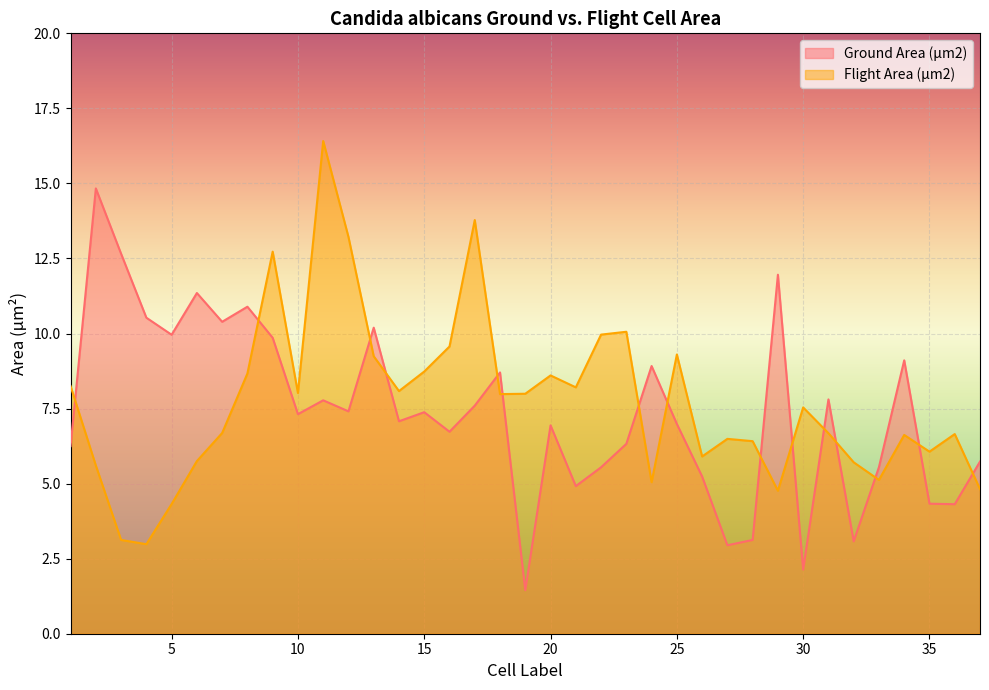

What is the sum of all Ground Area (µm2) values?

273.3